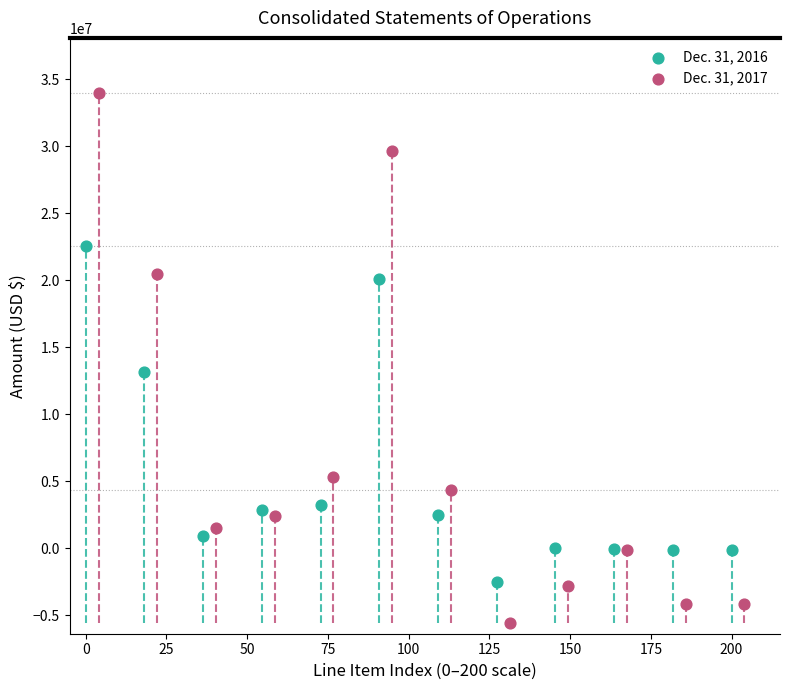

Which series has the widest spread of Y values?

Dec. 31, 2017